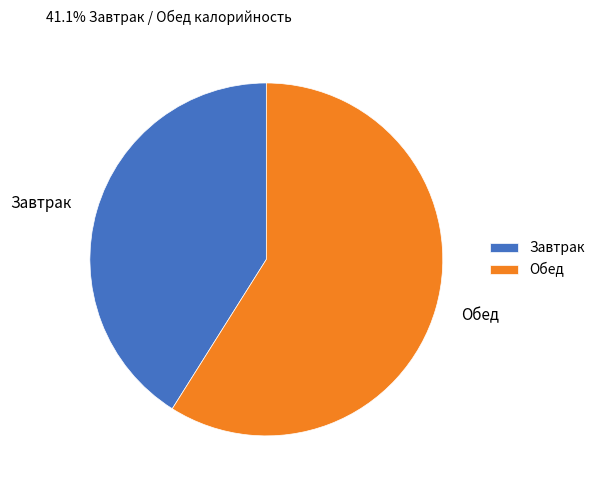

Combined, do Завтрак and Обед account for over 50%?

Yes